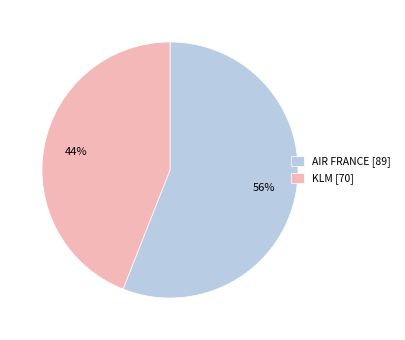

Is there any slice that represents more than half of the pie?

Yes